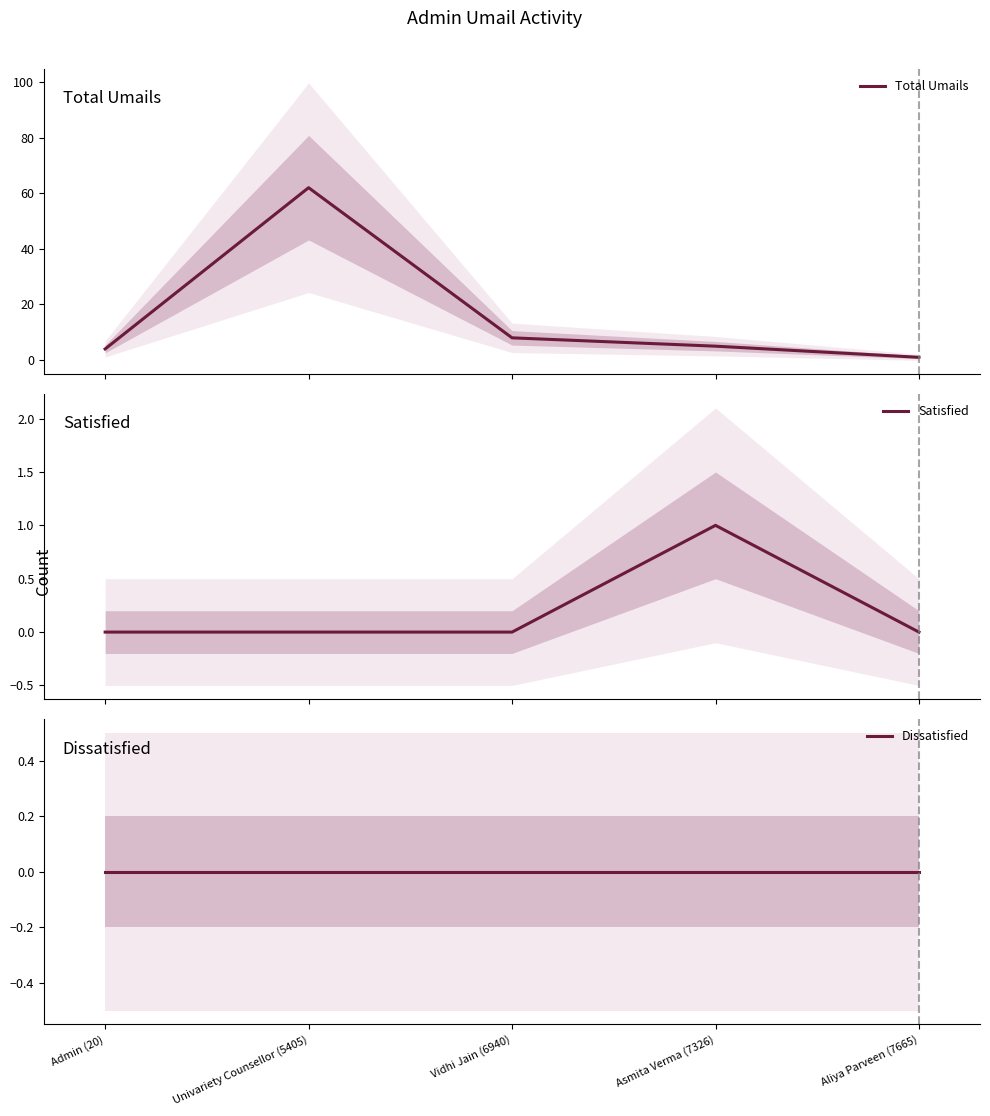

What is the spread (max minus min) of values at Admin (20)?

4